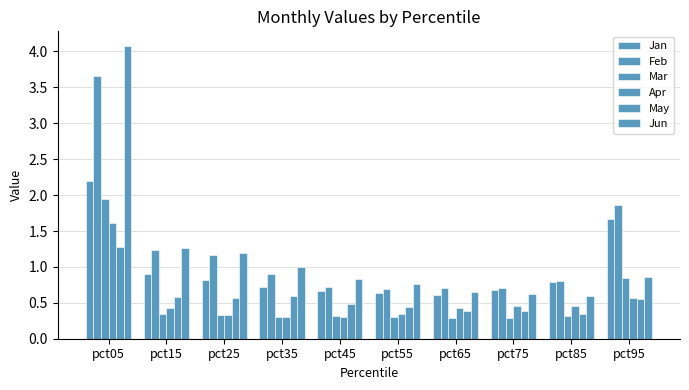

What is the sum of the Apr values at pct45 and pct55?

0.7